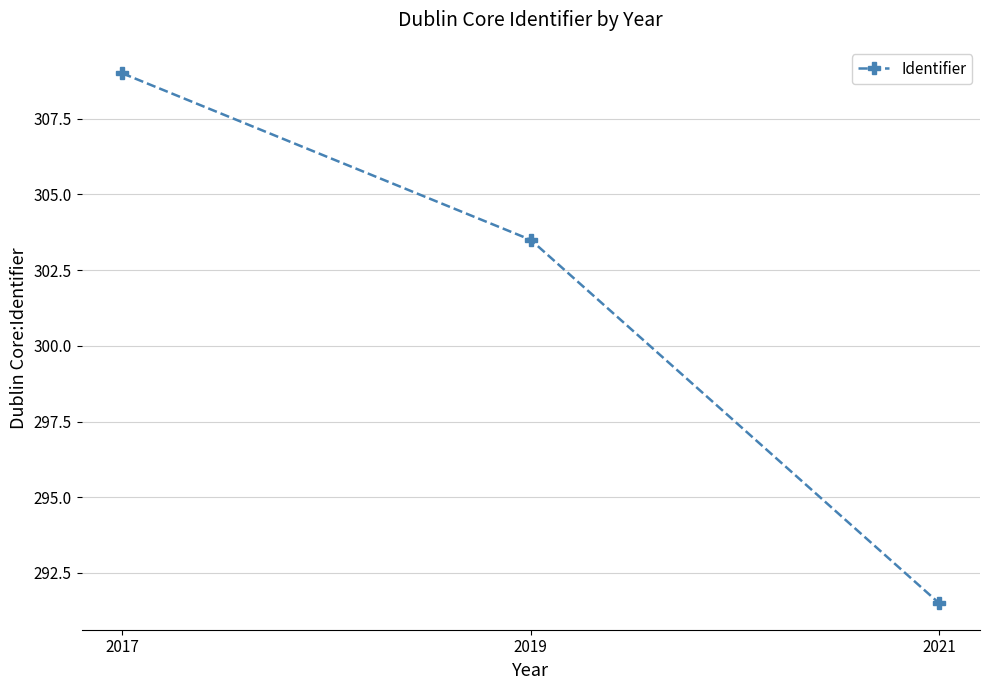

What is the maximum value shown in the chart?

309.0